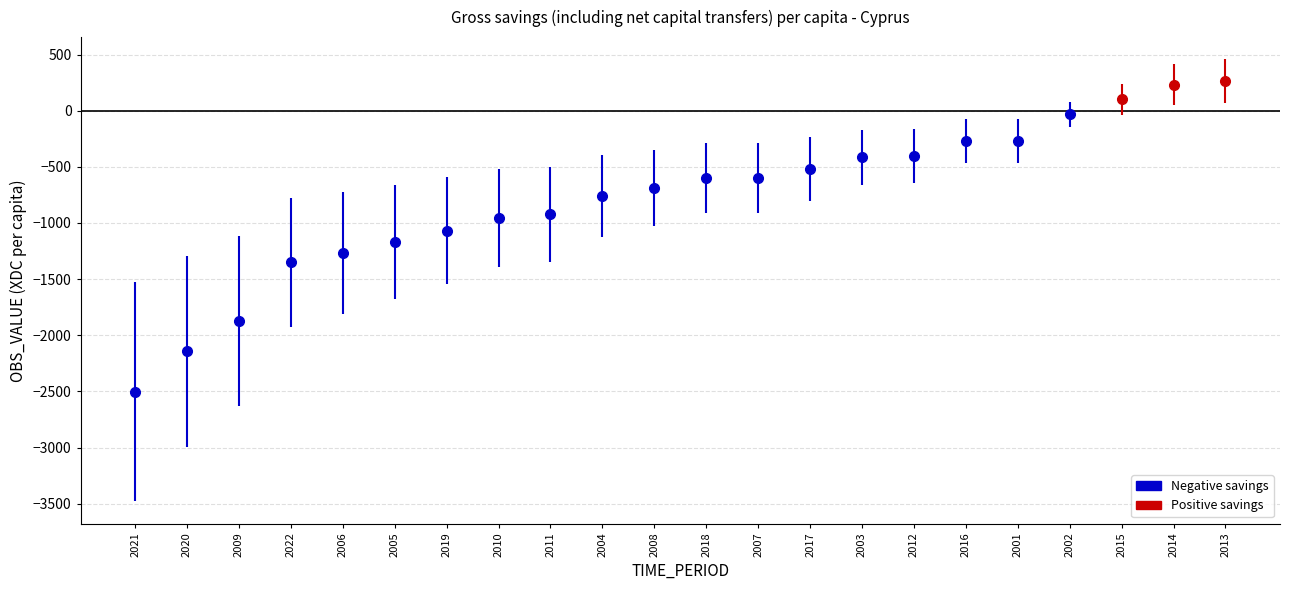

What is the sum of all values?

-17225.6